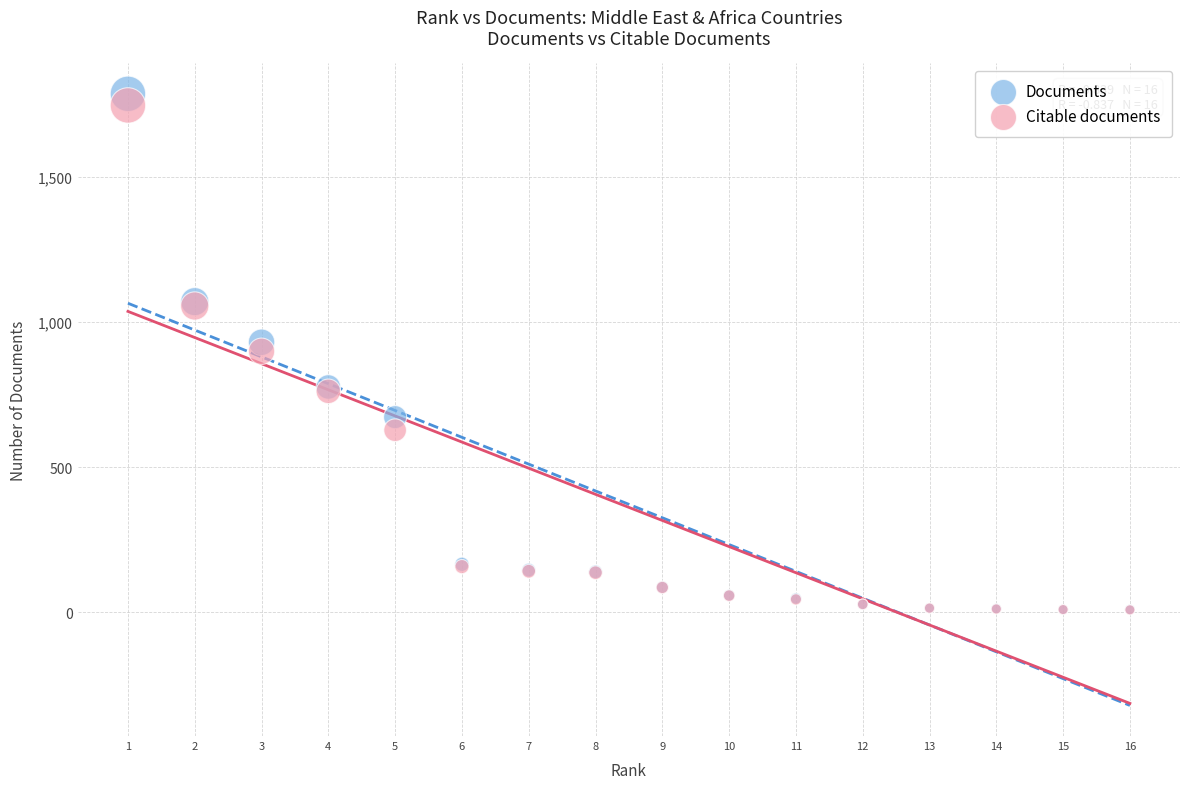

What are all the series names shown in the legend?

Documents, Citable documents